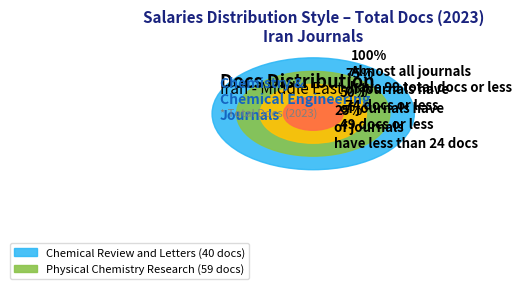

Which category accounts for the majority?

Physical Chemistry Research